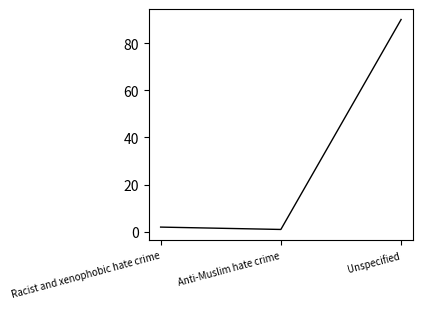

At which label is the value closest to 45?

Racist and xenophobic hate crime